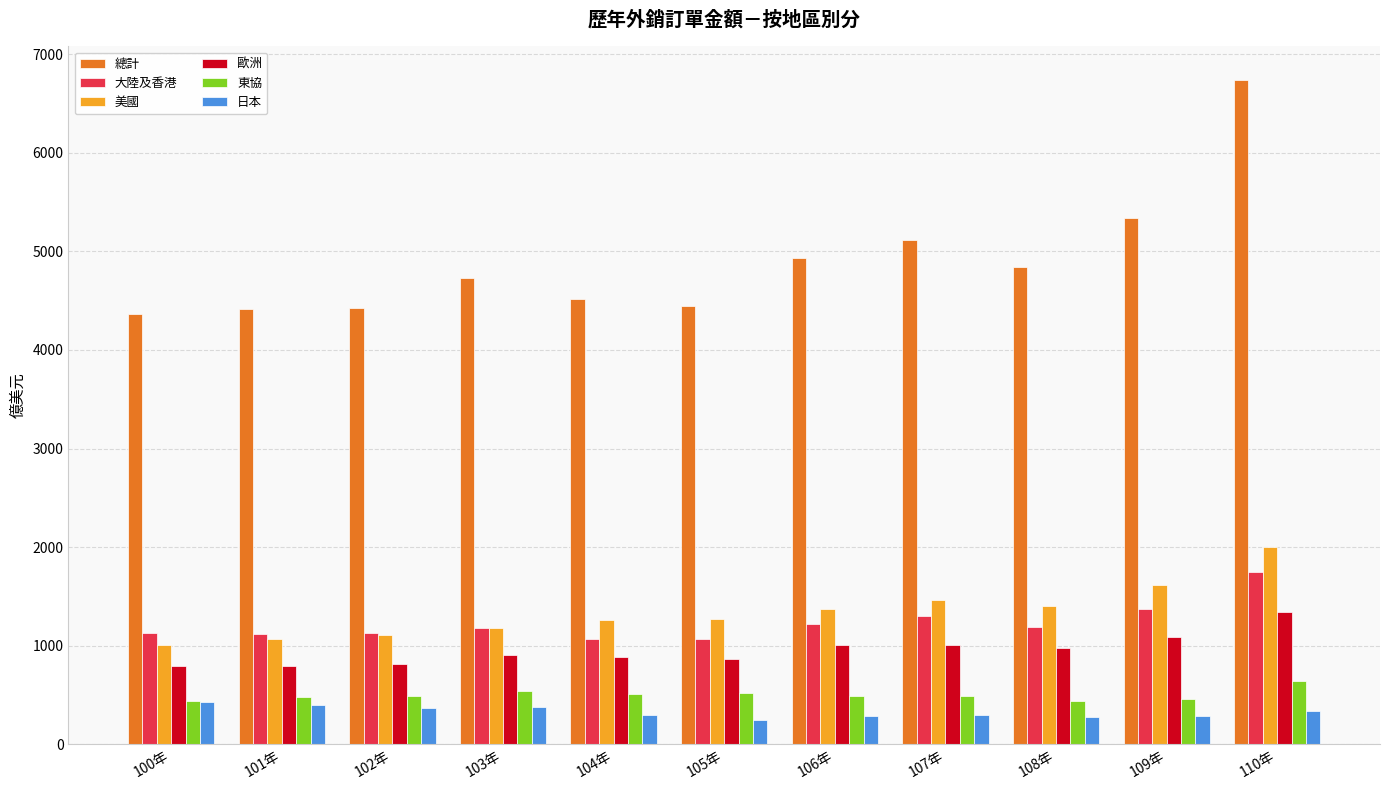

Count the number of categories in the chart.

11